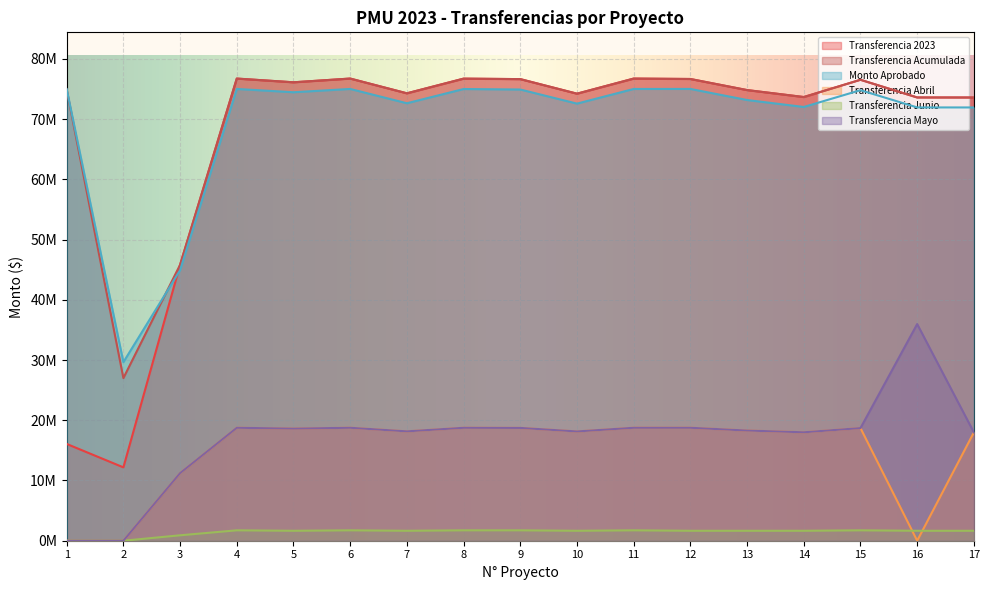

Between 4 and 14, which series saw the biggest shift?

Transferencia 2023